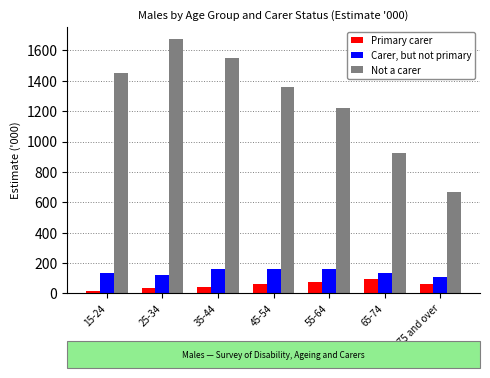

What is the highest value of the Not a carer series?

1672.4